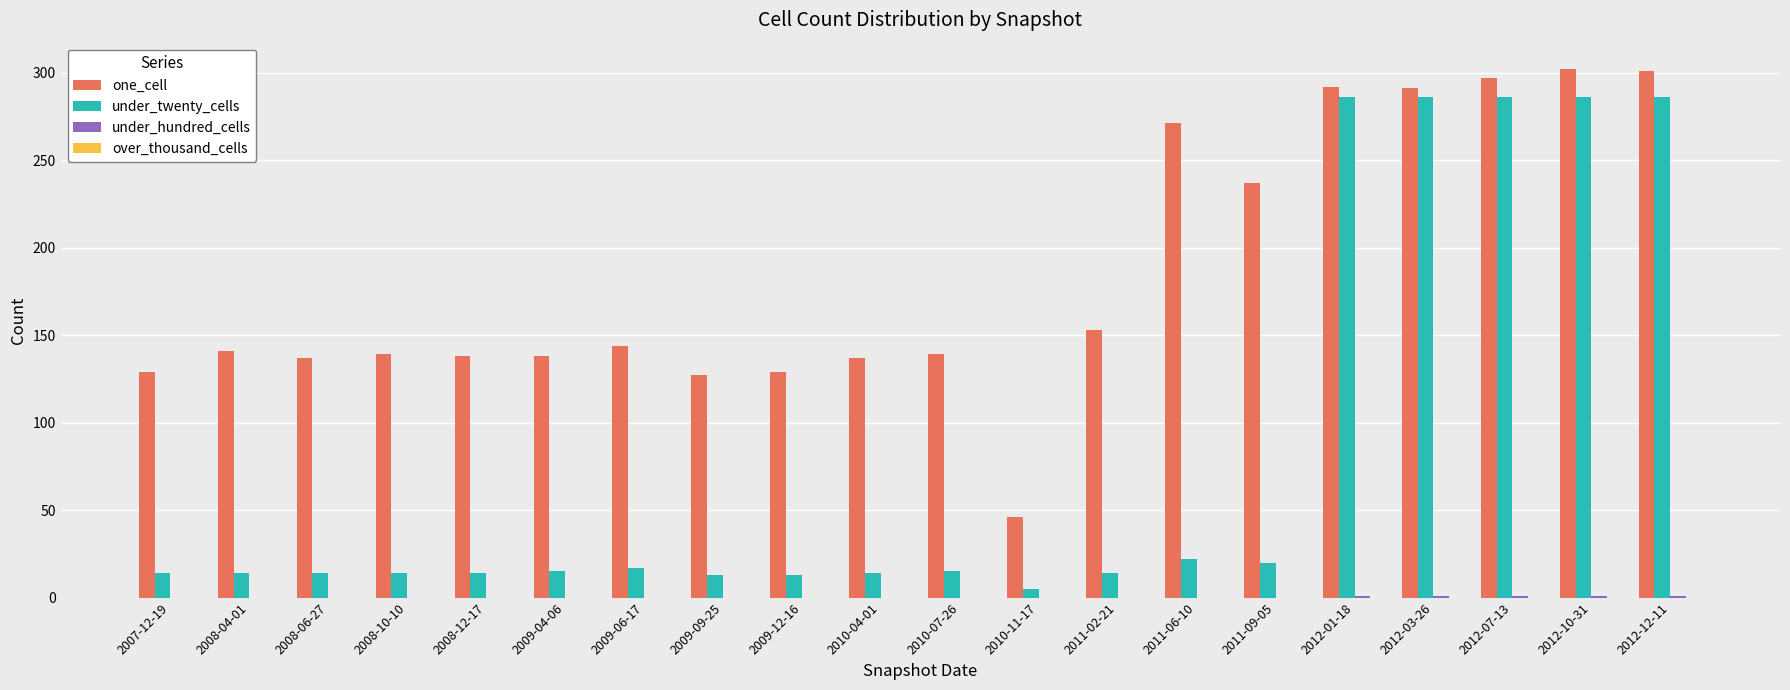

What is the sum of all under_twenty_cells values?

1648